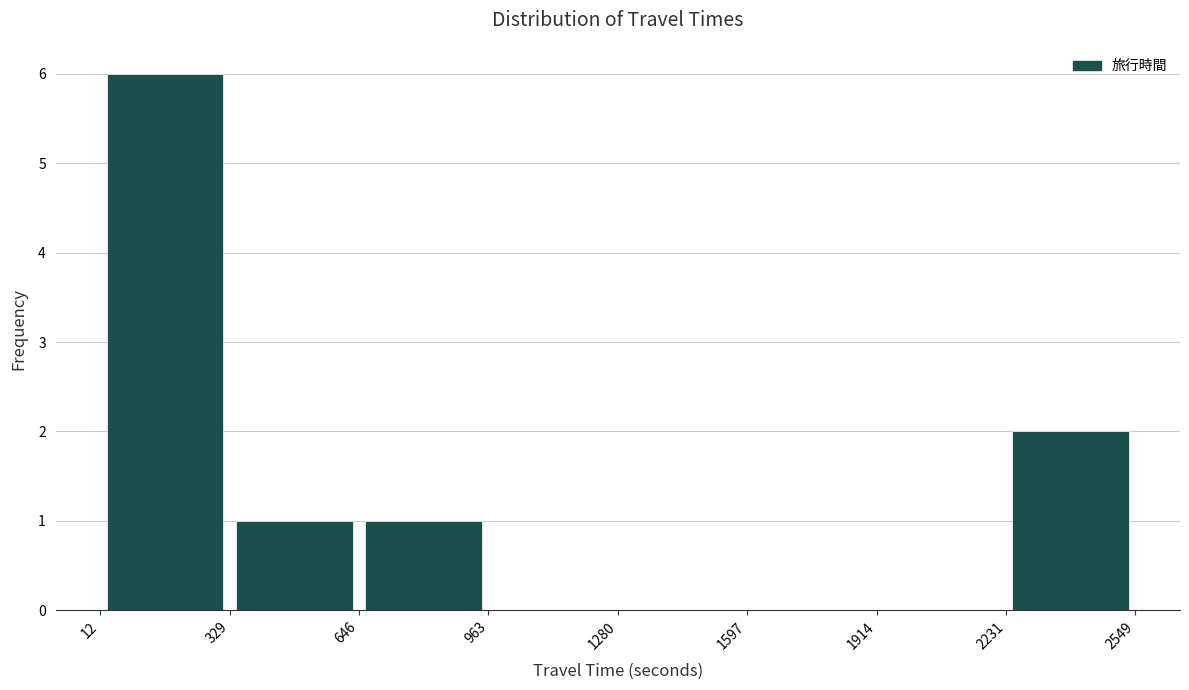

How tall is the bar that spans 646 to 963 on the x-axis? The values are not printed on the chart, so give them approximately, as read against the axis.

1